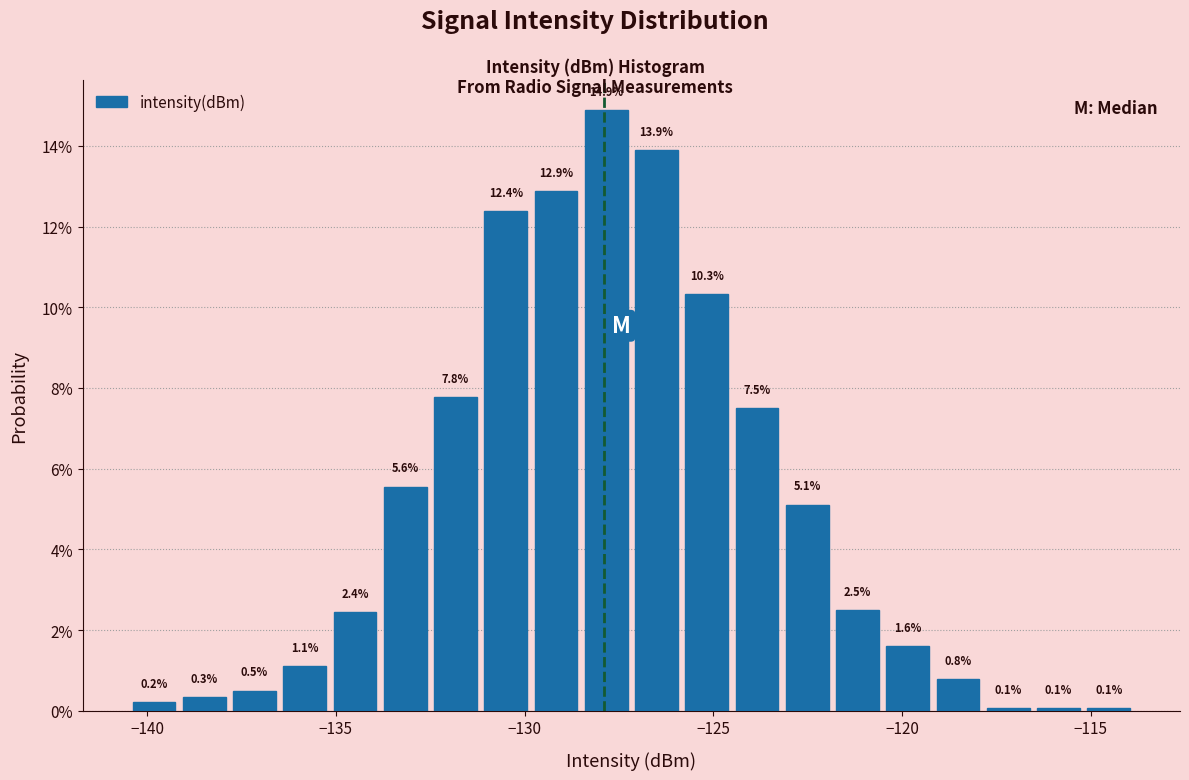

Around what value on the x-axis is the tallest bar? Give the approximate position of its centre, as read against the axis.

-128.0